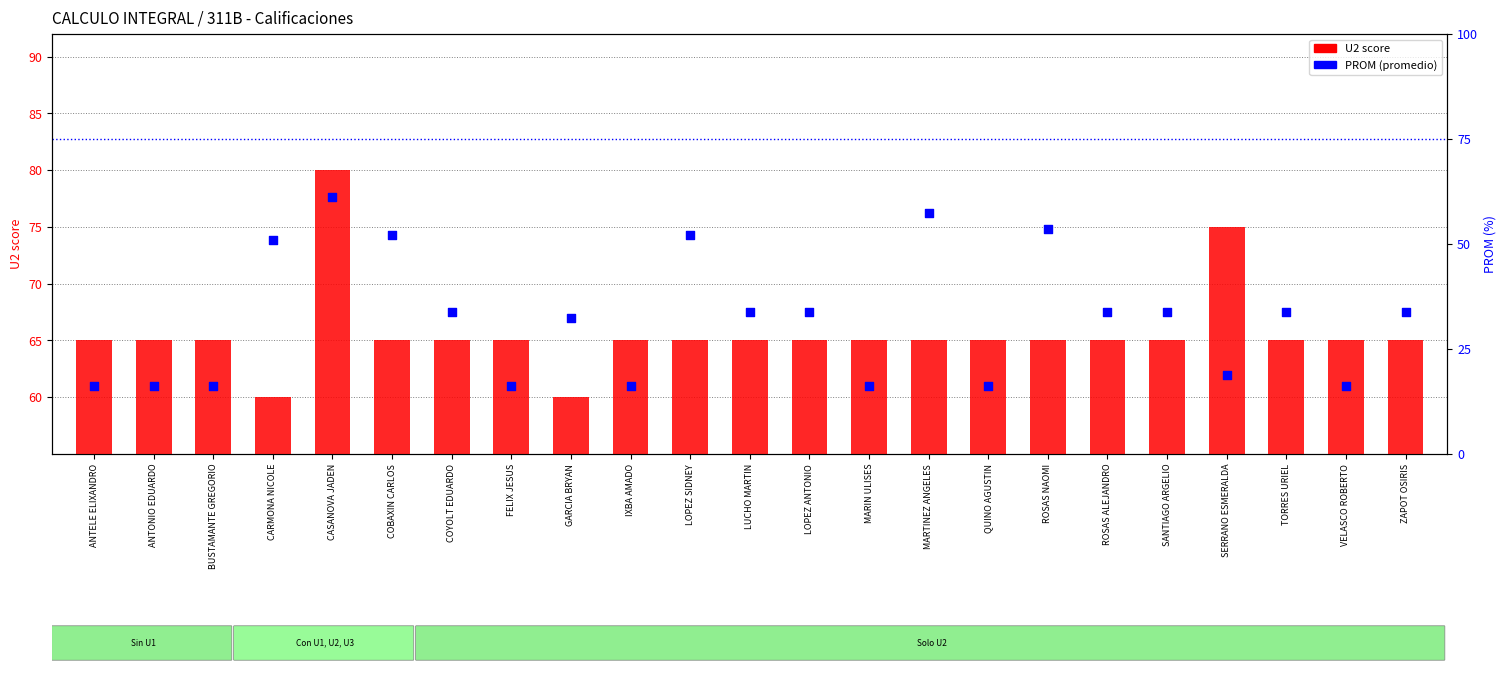

Is the value of PROM (avg) at GARCIA BRYAN greater than the value of U2 score at ZAPOT OSIRIS?

No